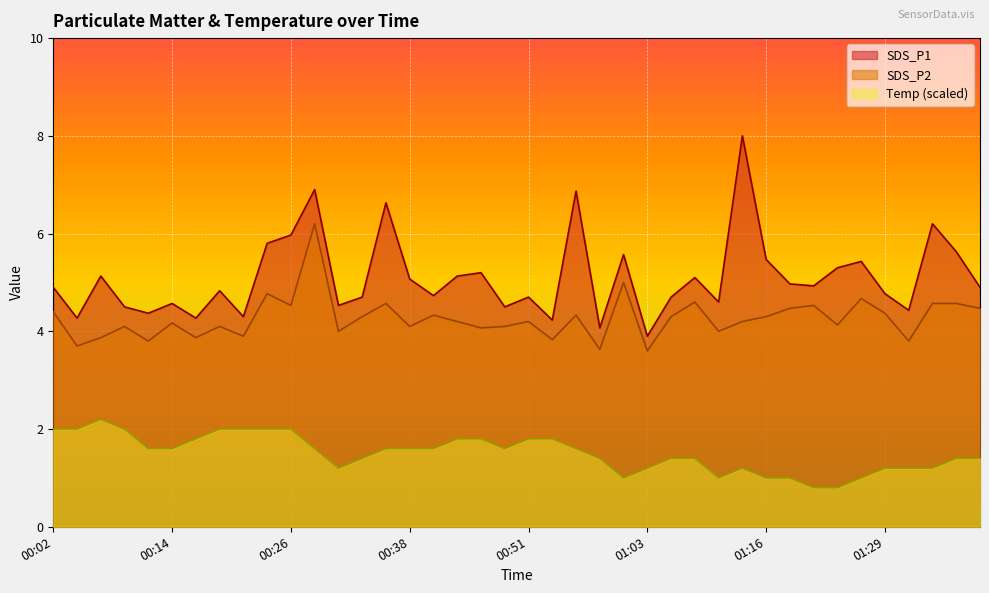

Is the value of Temp at 00:14 greater than the value of SDS_P2 at 01:29?

No